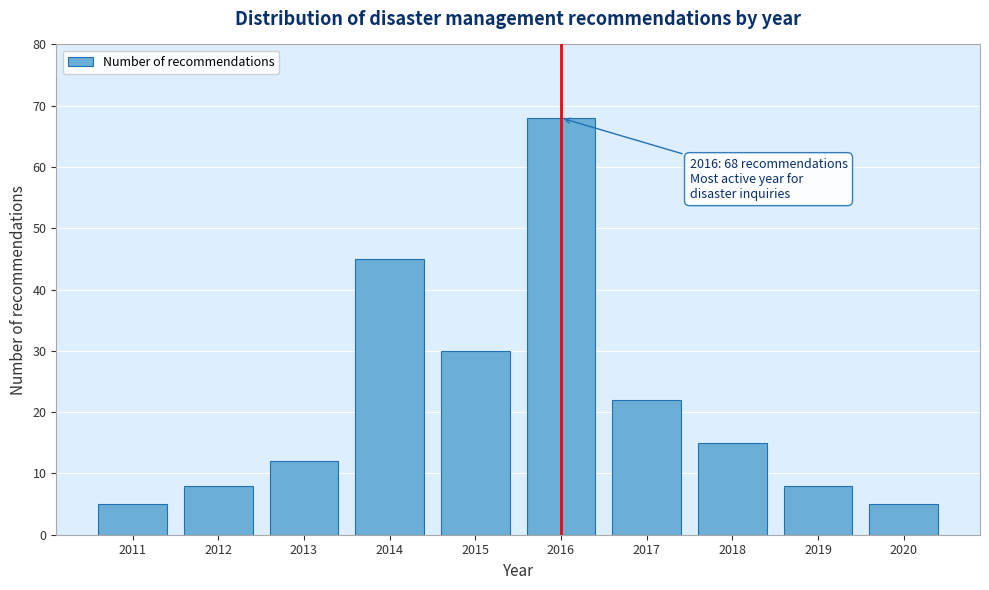

Reading right to left, list all the values displayed in this chart.

2020=5	2019=8	2018=15	2017=22	2016=68	2015=30	2014=45	2013=12	2012=8	2011=5